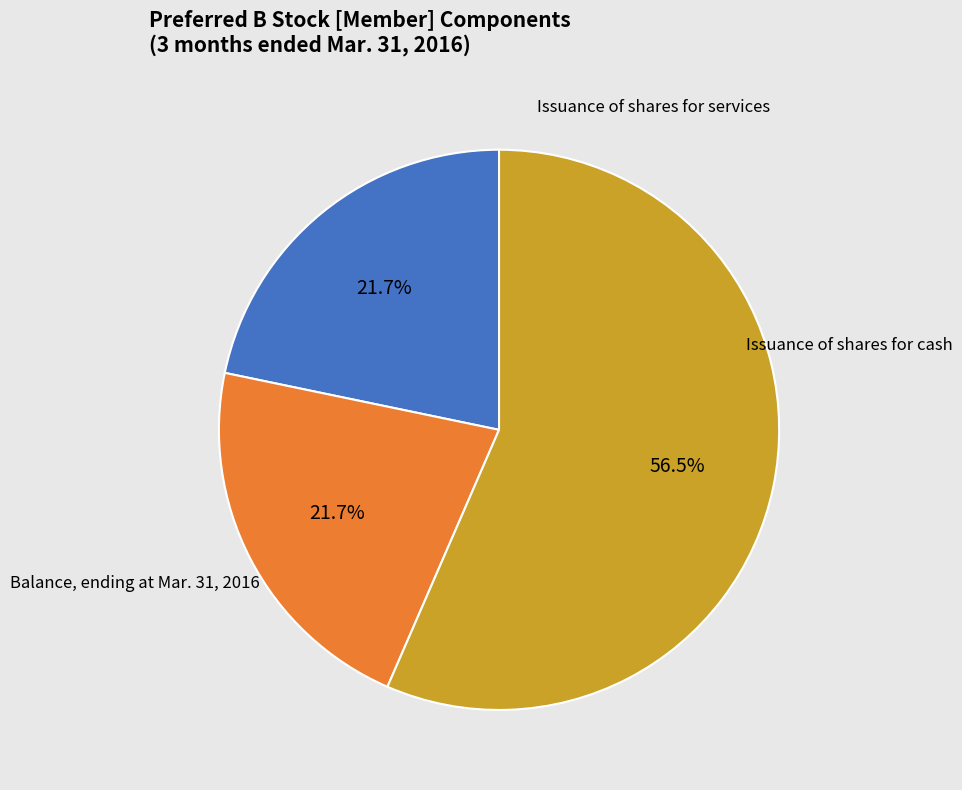

Is there any slice that represents more than half of the pie?

Yes